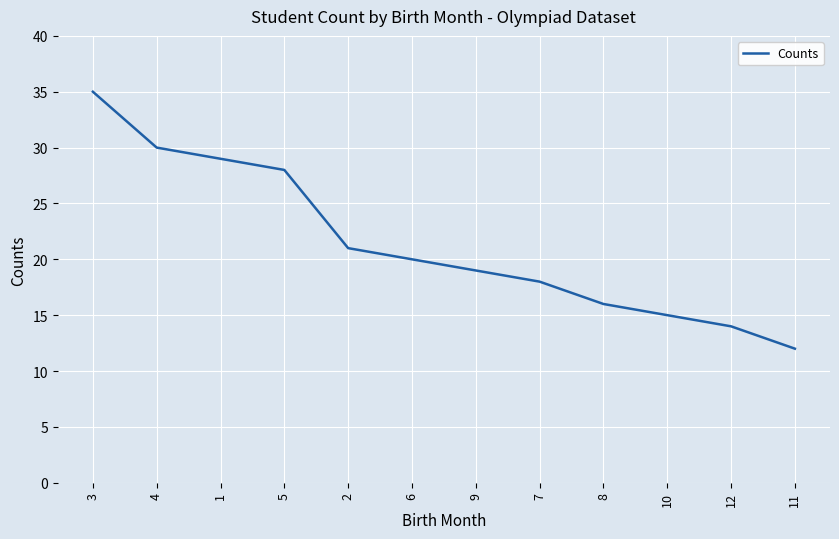

Where is the data nearest to the value 23?

2